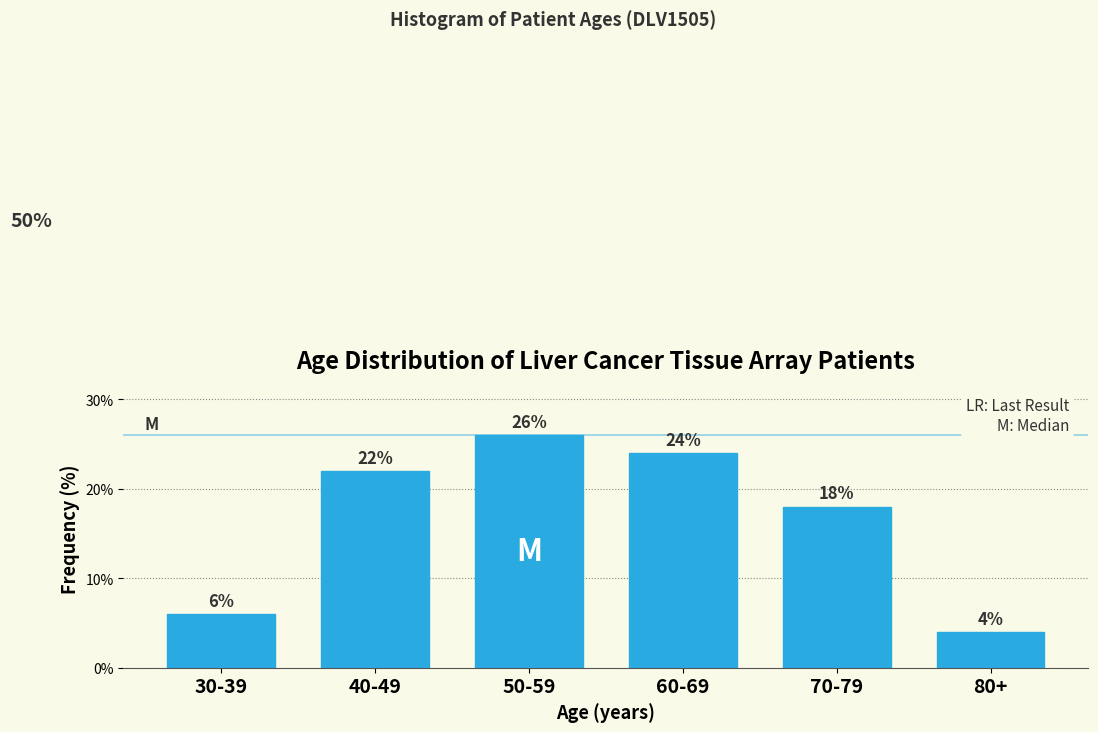

Reading left to right, what are all the values shown in this chart?

30-39=6	40-49=22	50-59=26	60-69=24	70-79=18	80+=4